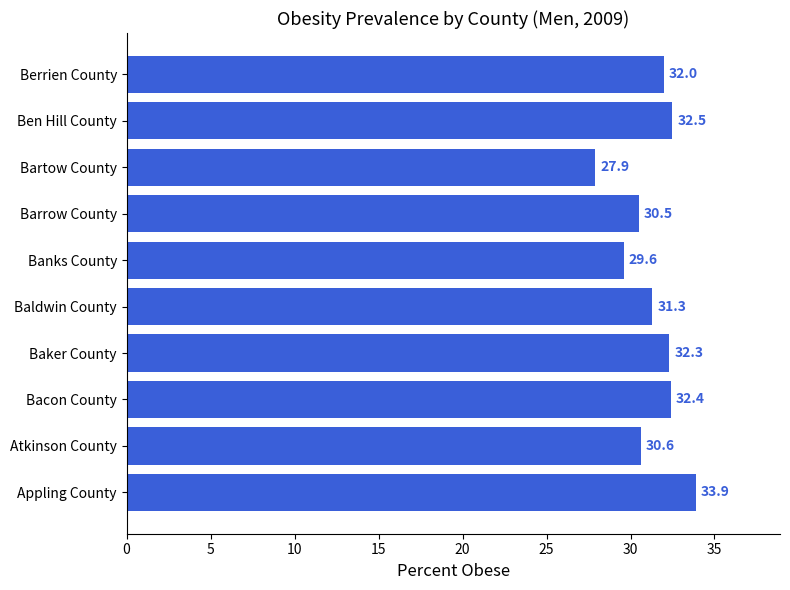

Rank the categories by value from lowest to highest.

Bartow County, Banks County, Barrow County, Atkinson County, Baldwin County, Berrien County, Baker County, Bacon County, Ben Hill County, Appling County